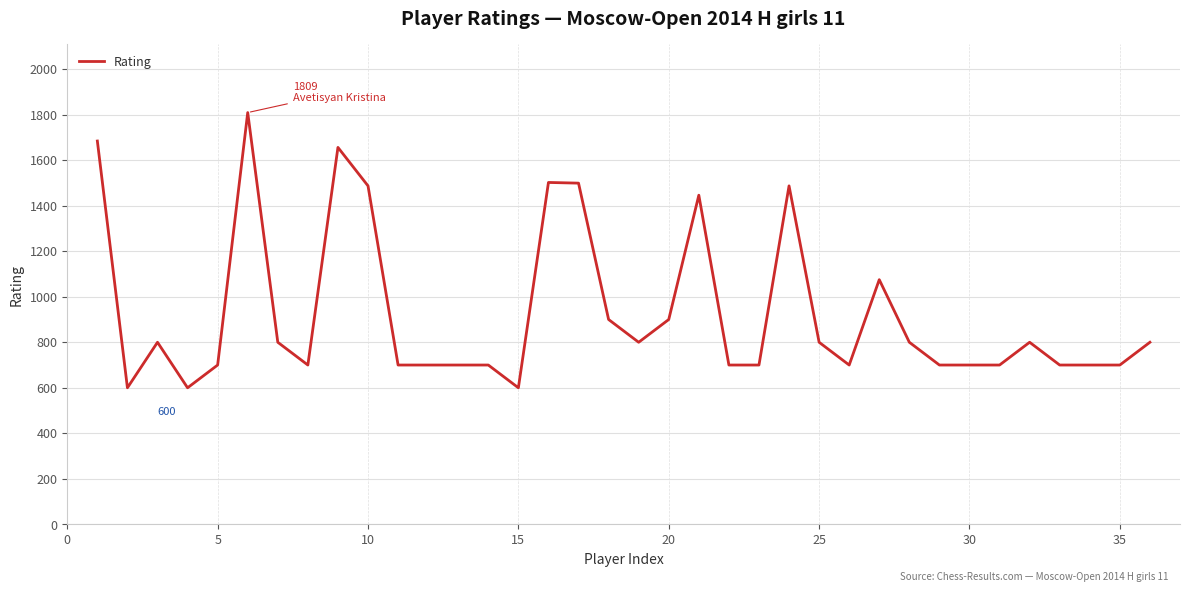

What is the smallest value displayed?

600